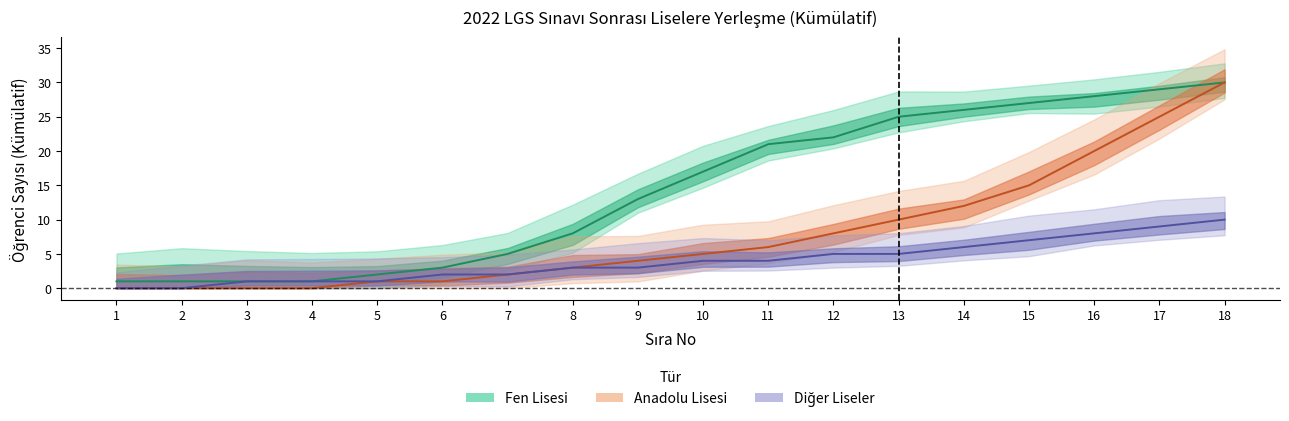

True or false: Fen Lisesi and Anadolu Lisesi intersect in this chart.

False